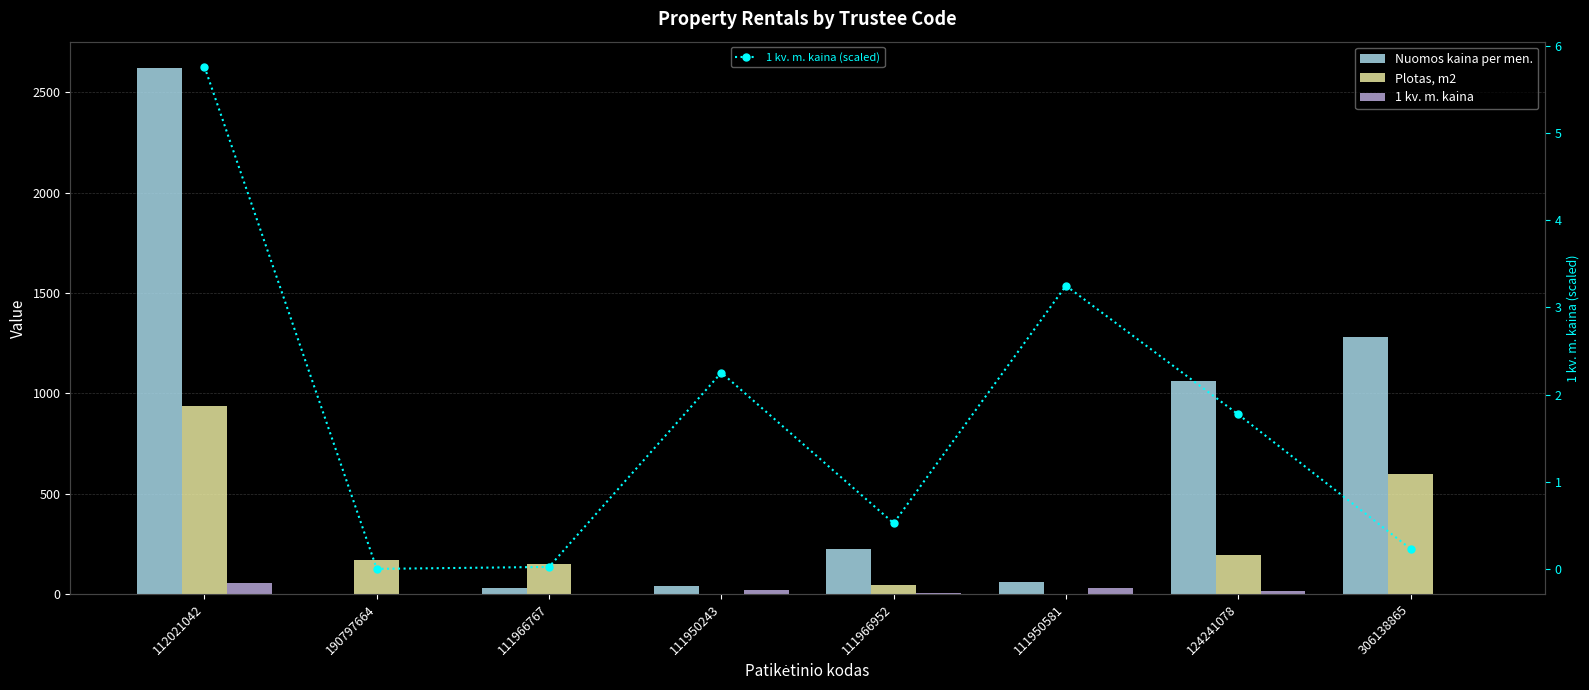

What is the label of the 7th bar from the right?

190797664